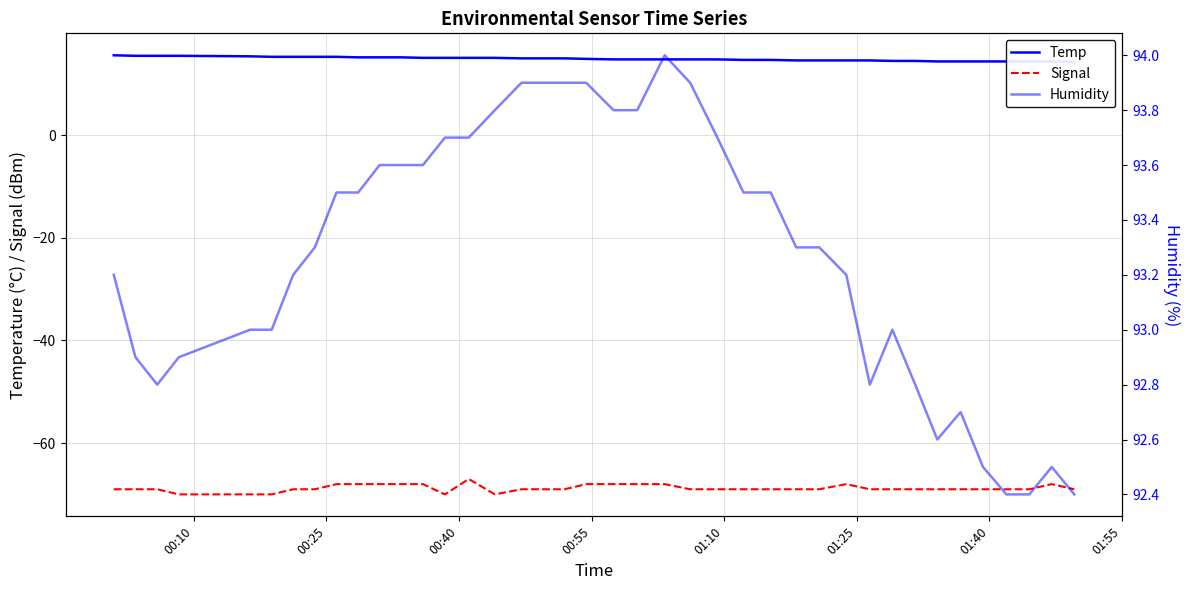

What is the minimum value for Signal?

-70